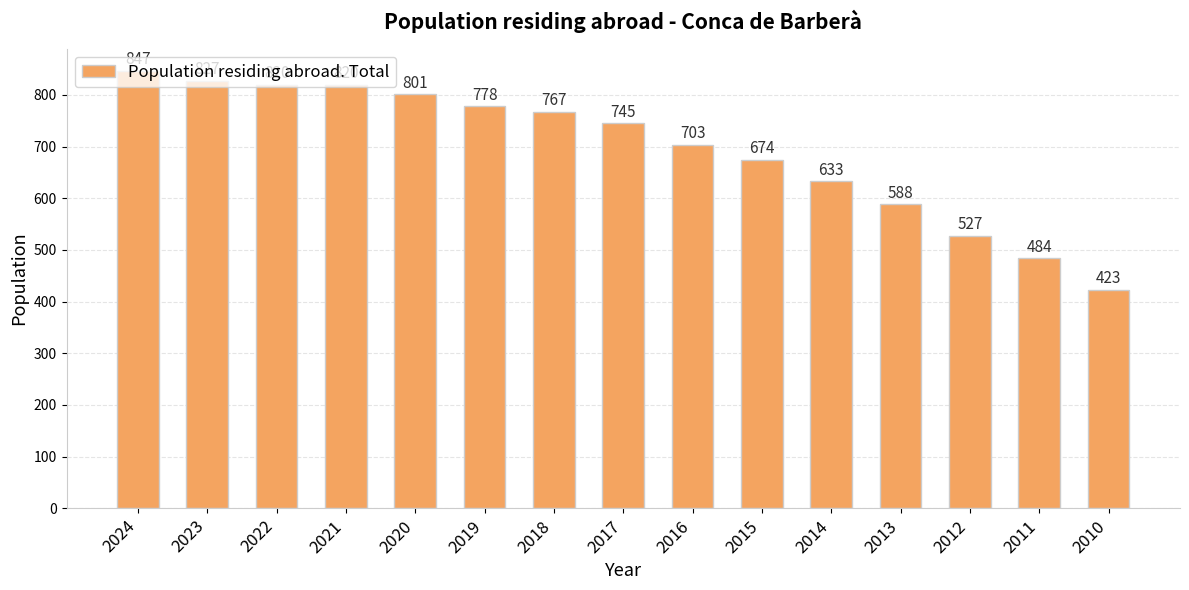

Is it true that the value at 2021 is 820?

True